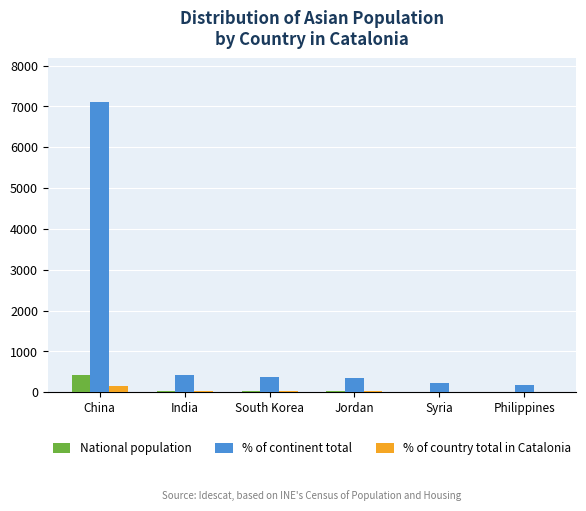

What is the maximum value shown in the chart?

7109